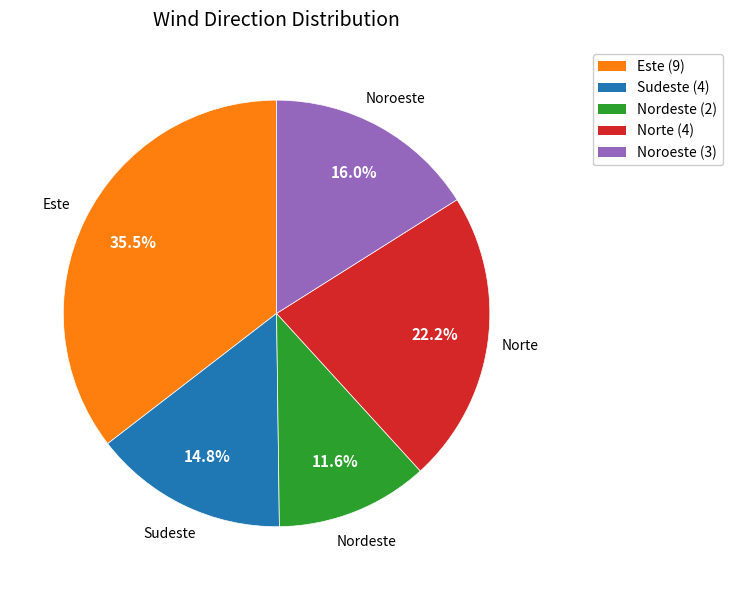

Which category has the smallest portion of the pie?

Nordeste